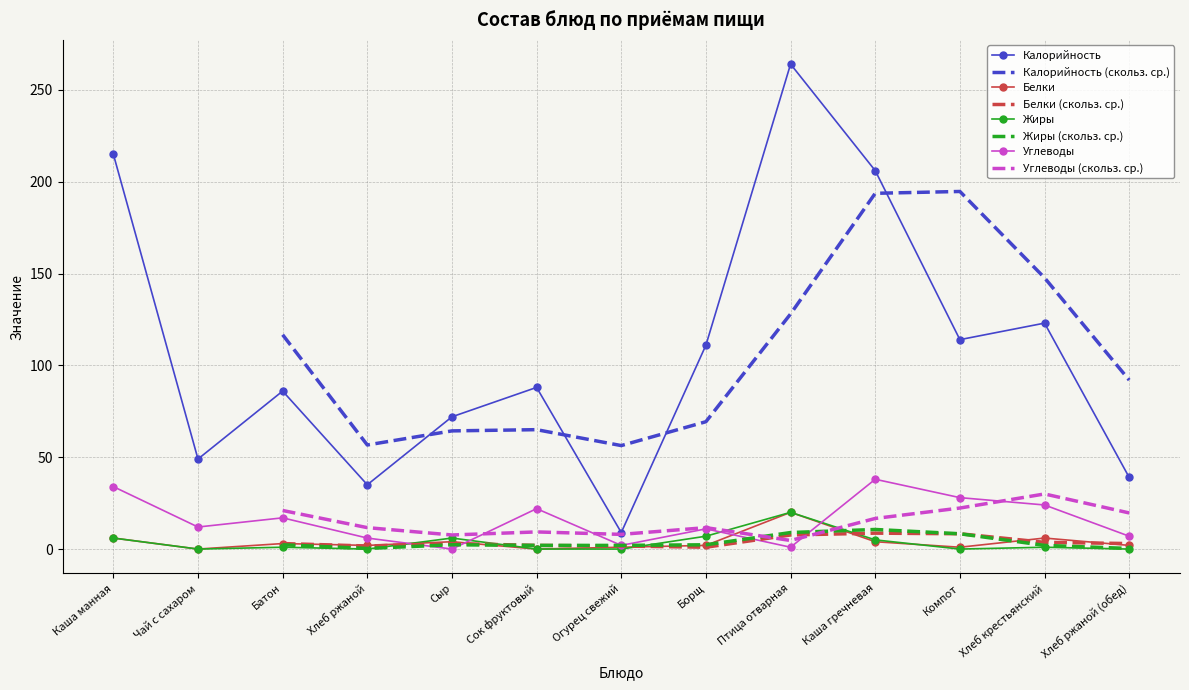

What is the label of the 12th point from the left?

Хлеб крестьянский